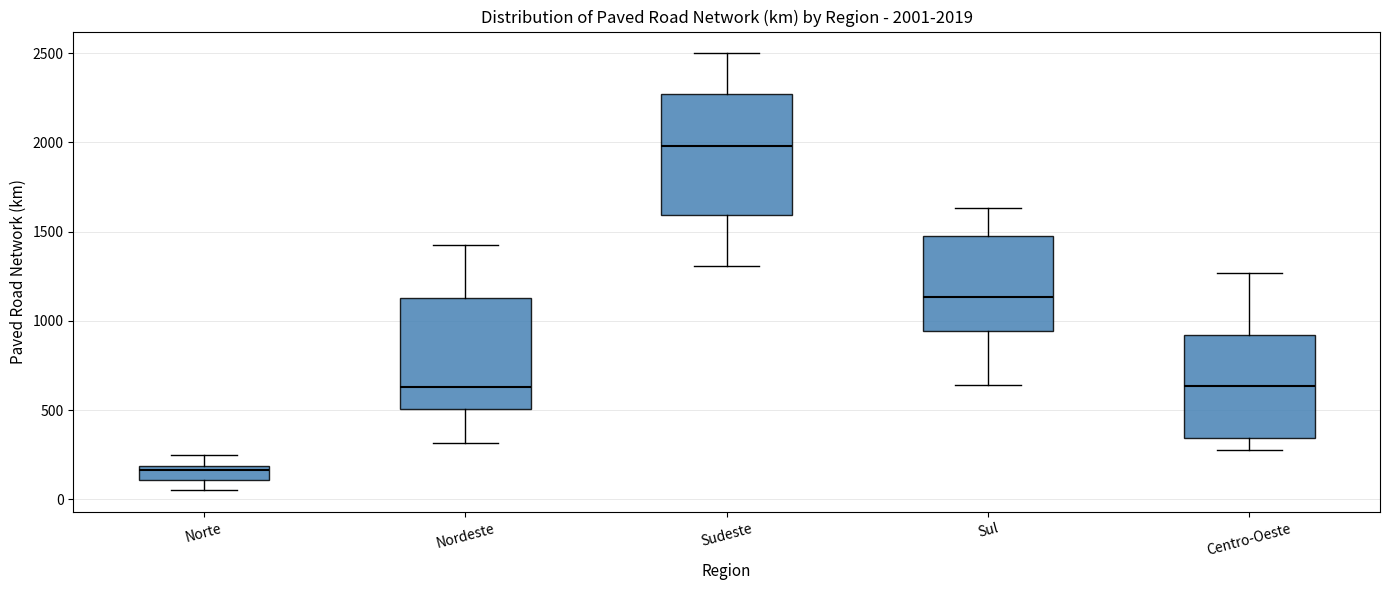

Which box's median line is the lowest?

Norte